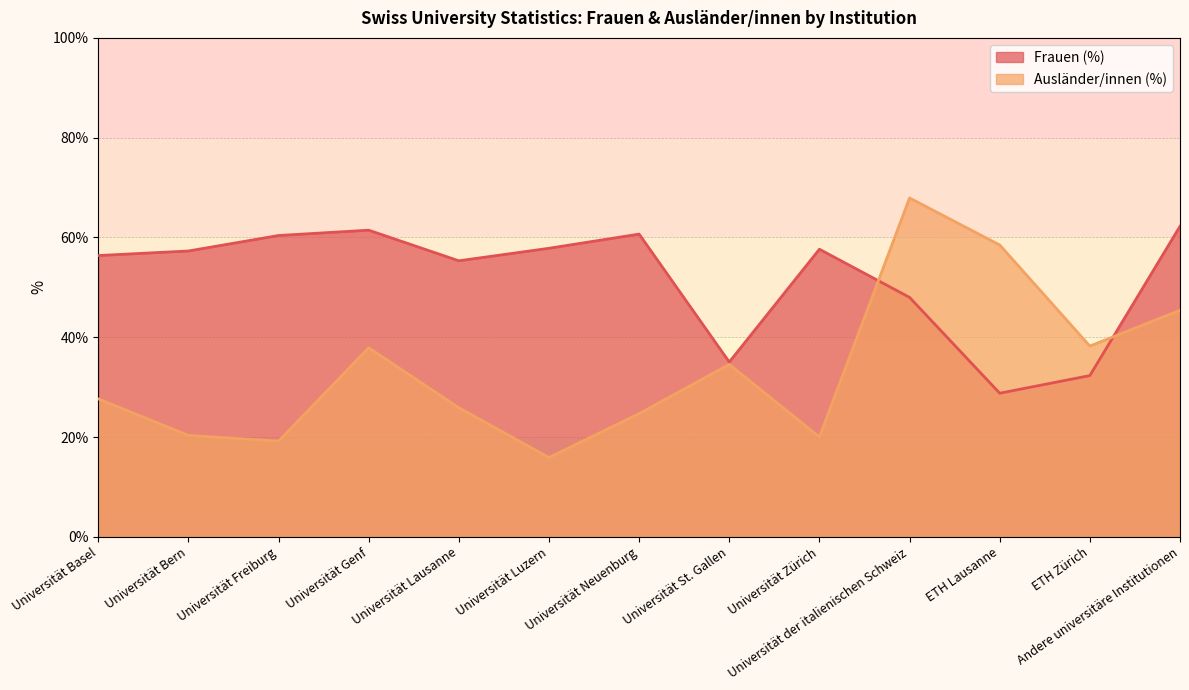

Does the chart have visible grid lines?

Yes